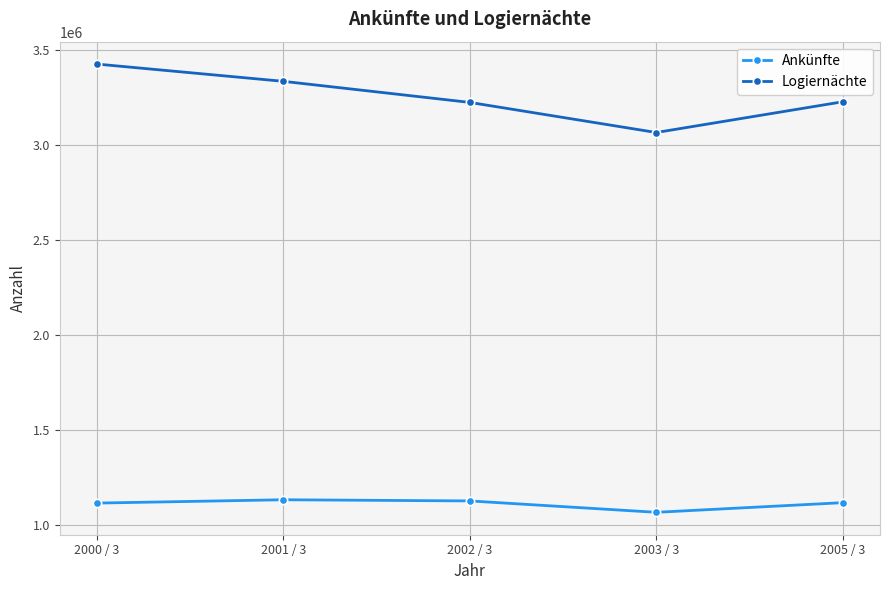

What is the average value of the Logiernächte series?

3257531